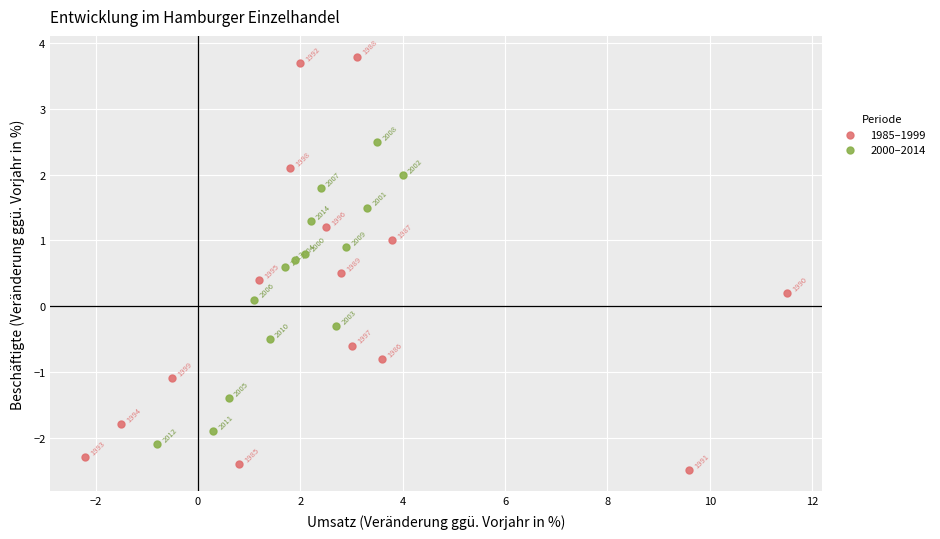

What are all the series names shown in the legend?

1985–1999, 2000–2014